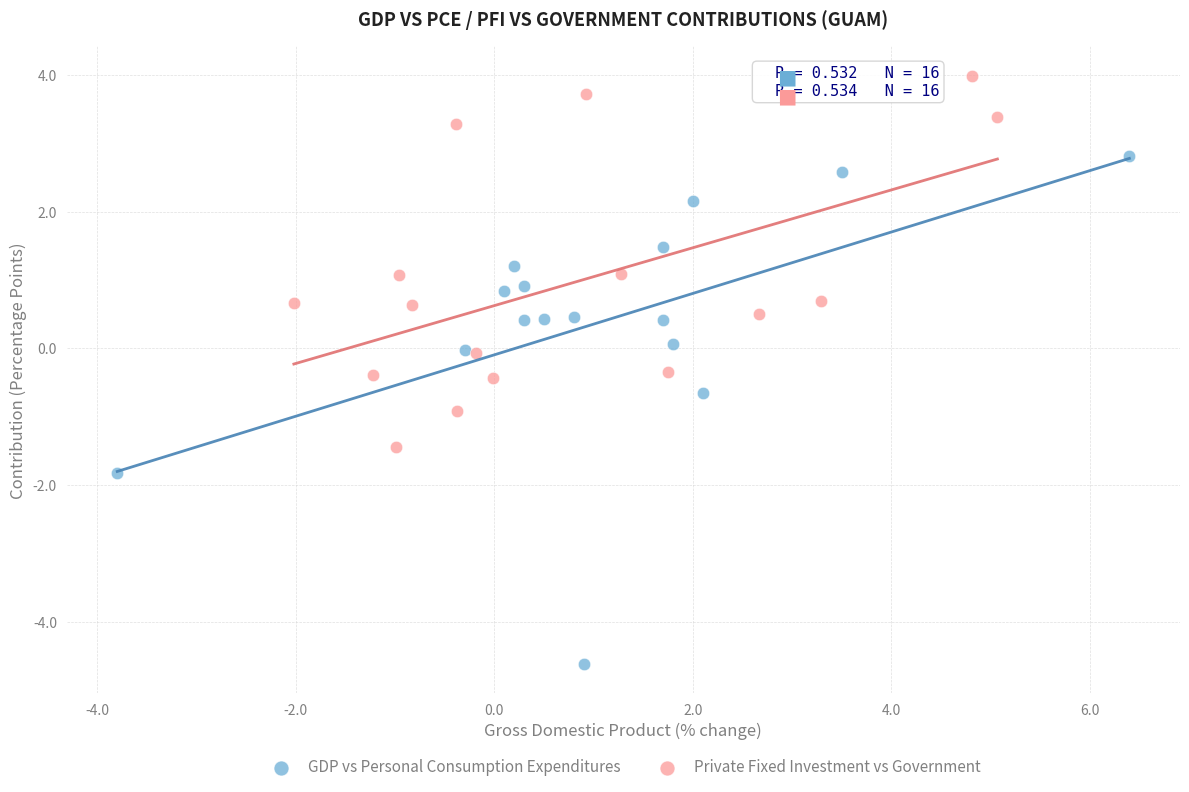

Which series contains the highest Y value?

Private Fixed Investment vs Government